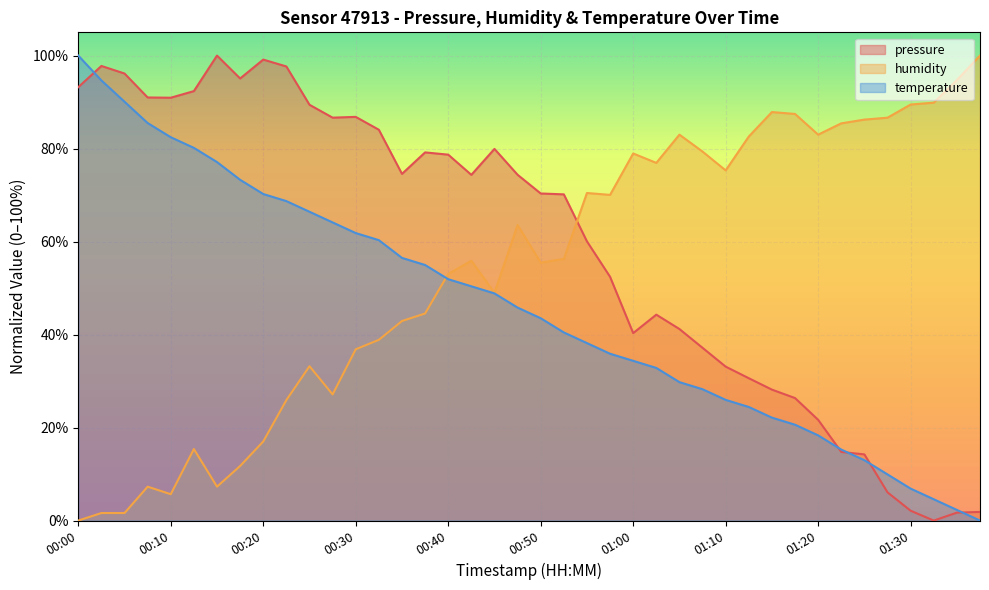

How many interior local peaks does the humidity series have?

9